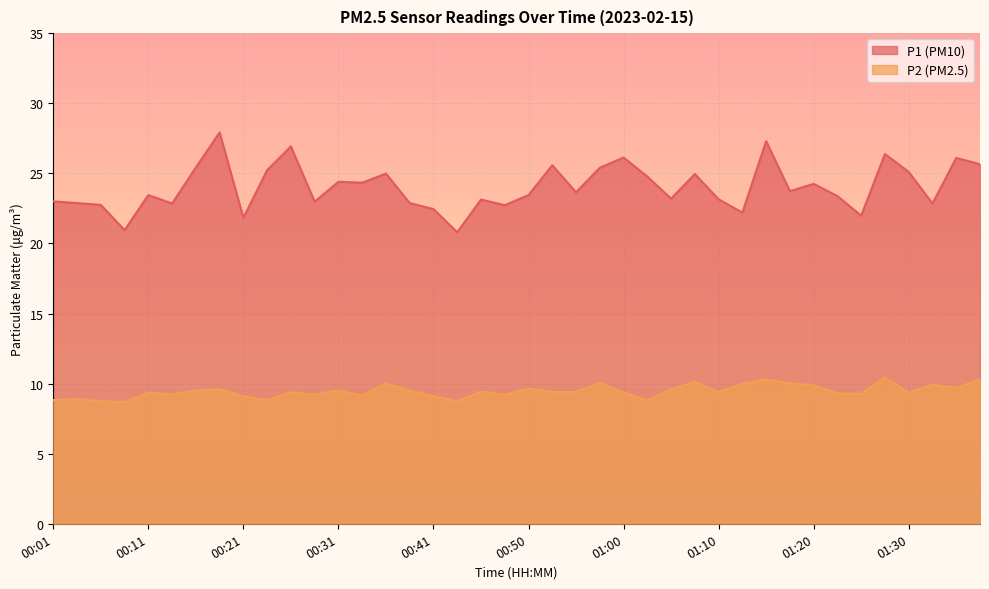

What is the difference between the maximum and minimum values in the P2 series?

1.8